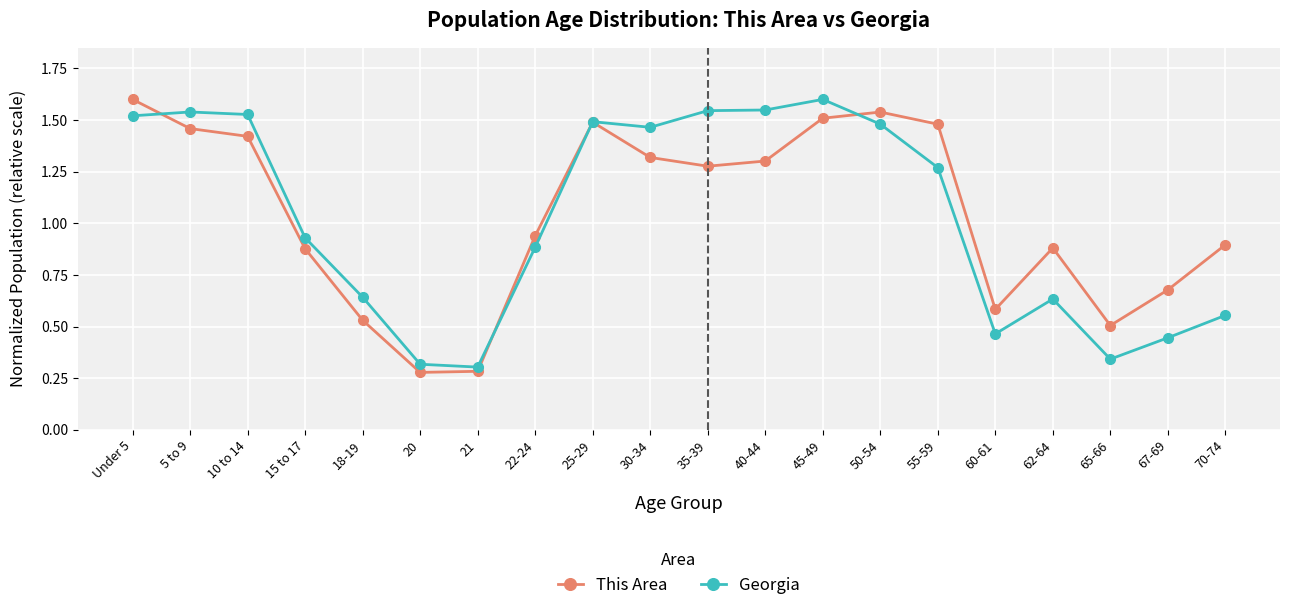

What position from the right is 10 to 14?

18